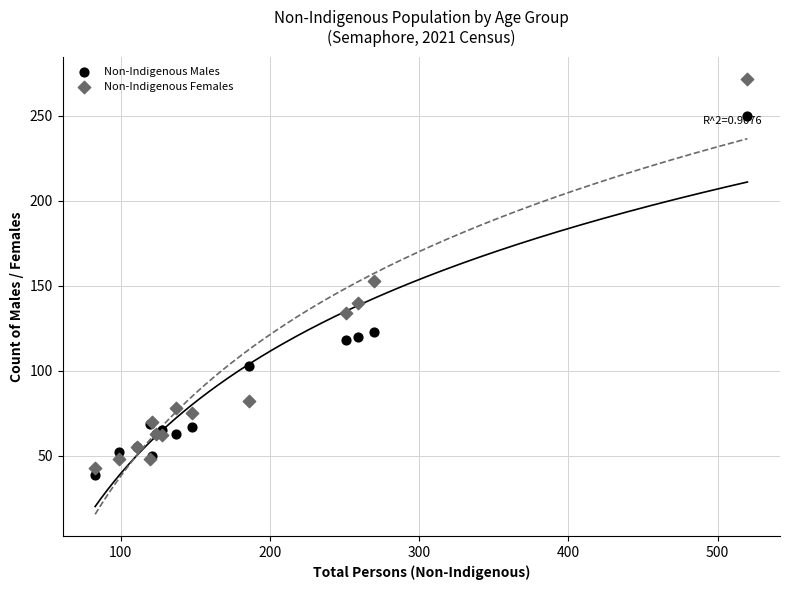

Which series reaches the minimum Y coordinate?

Non-Indigenous Males